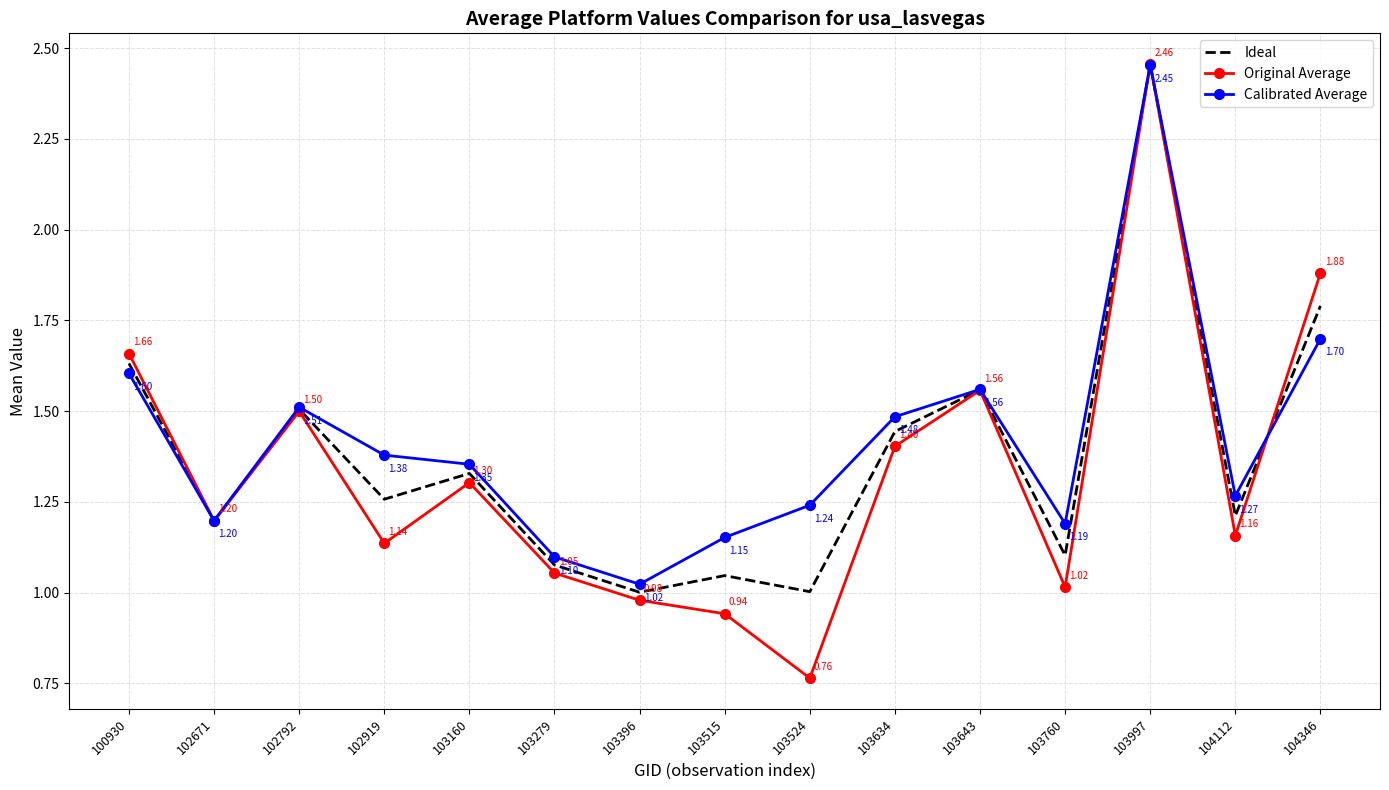

Which series has the widest spread of values?

Original Average